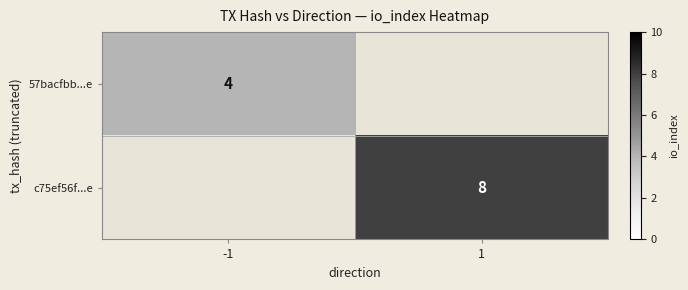

Is the value of c75ef56f...e at 1 greater than the value of 57bacfbb...e at -1?

Yes